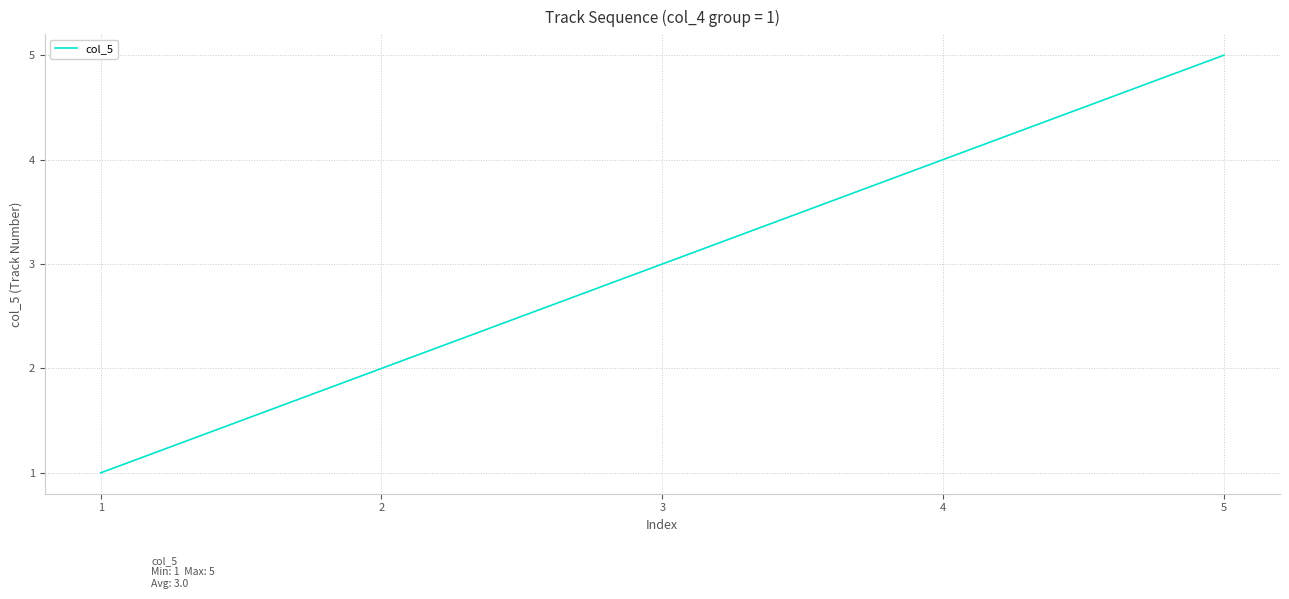

Which category has the highest value across all series?

5